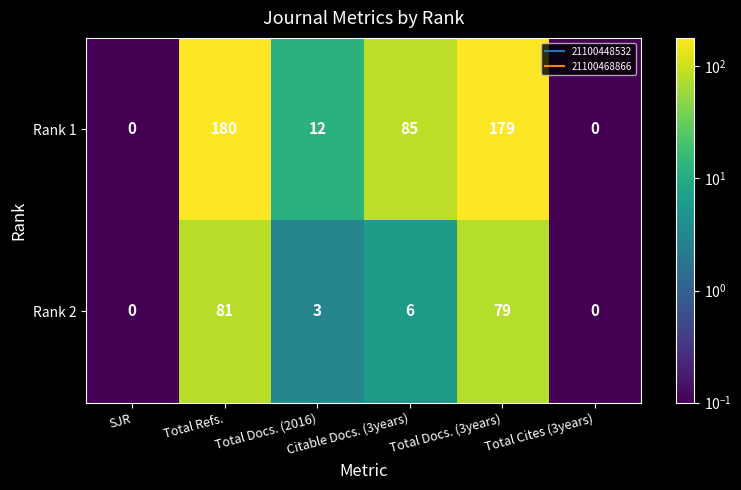

Which series has the largest total across all categories?

Rank 1